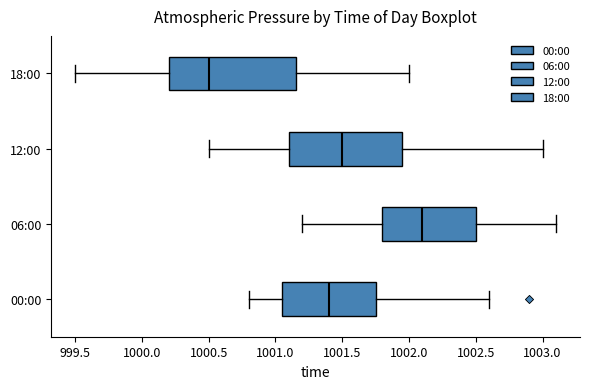

Reading bottom to top, transcribe this box plot: for each box, give where its median line is, the range the box spans, and where its two whiskers end, as read against the x-axis. The values are not printed on the chart, so give them approximately, as read against the axis.

00:00: median 1001.40, box 1001.05 to 1001.75, whiskers 1000.80 to 1002.60
06:00: median 1002.10, box 1001.80 to 1002.50, whiskers 1001.20 to 1003.10
12:00: median 1001.50, box 1001.10 to 1001.95, whiskers 1000.50 to 1003.00
18:00: median 1000.50, box 1000.20 to 1001.15, whiskers 999.50 to 1002.00